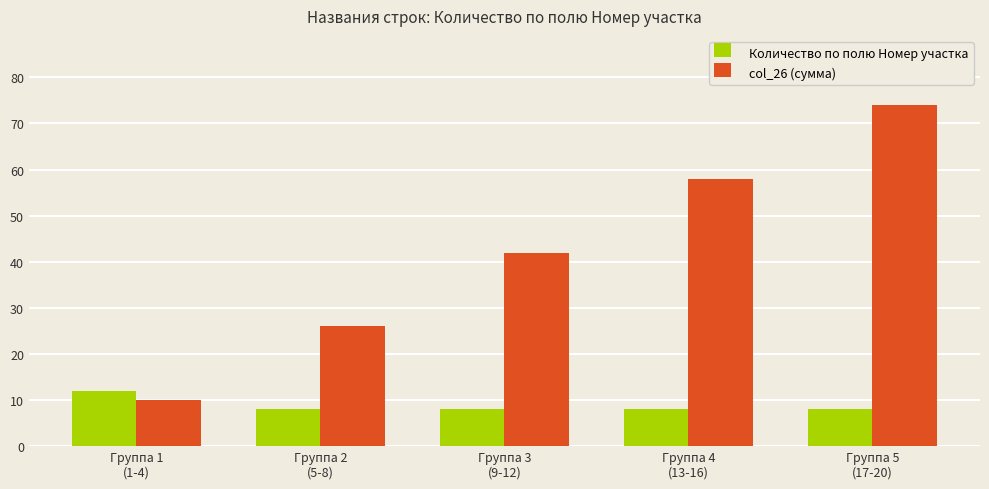

Is the value of Количество по полю Номер участка at Группа 5
(17-20) greater than the value of col_26 (сумма) at Группа 2
(5-8)?

No